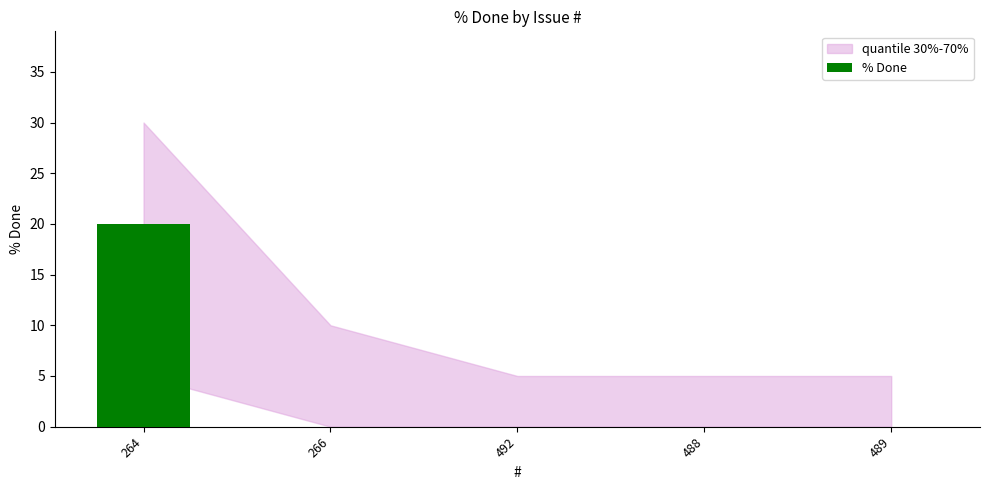

The value at 264 is 26. True or false?

False